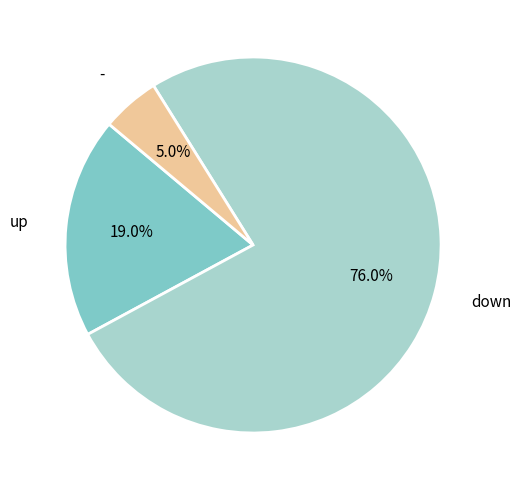

Which category has the smallest portion of the pie?

-